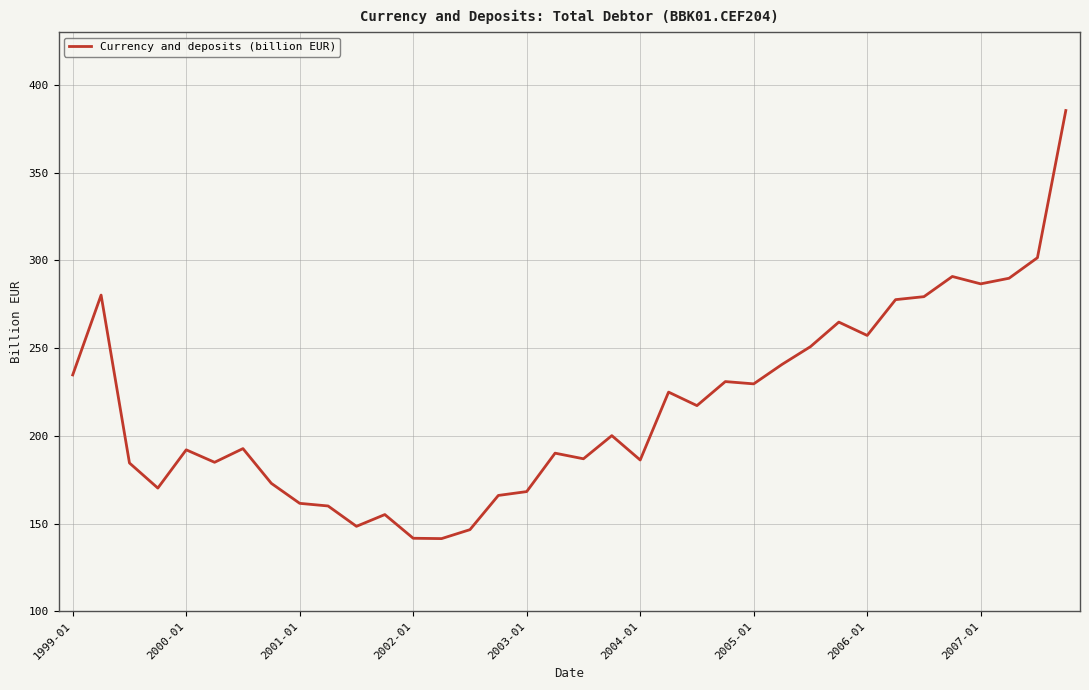

What is the greatest value displayed?

385.4